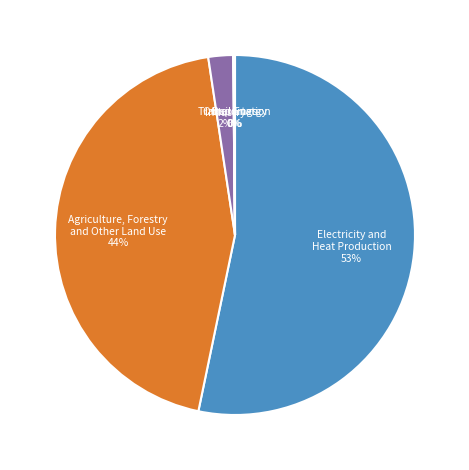

What percentage is the Agriculture, Forestry and Other Land Use slice, to the nearest percent?

44%